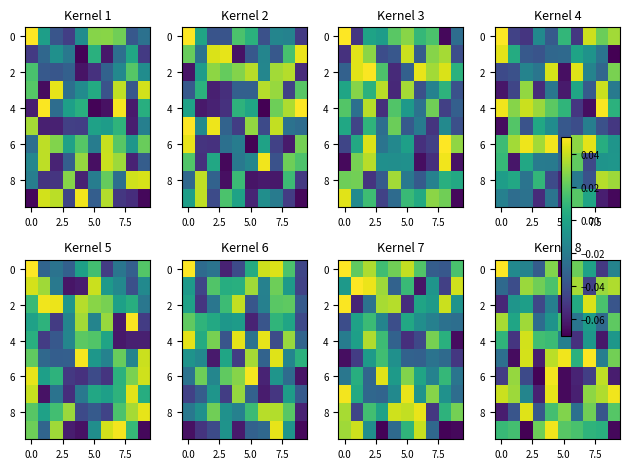

Count the number of data series in this chart.

10